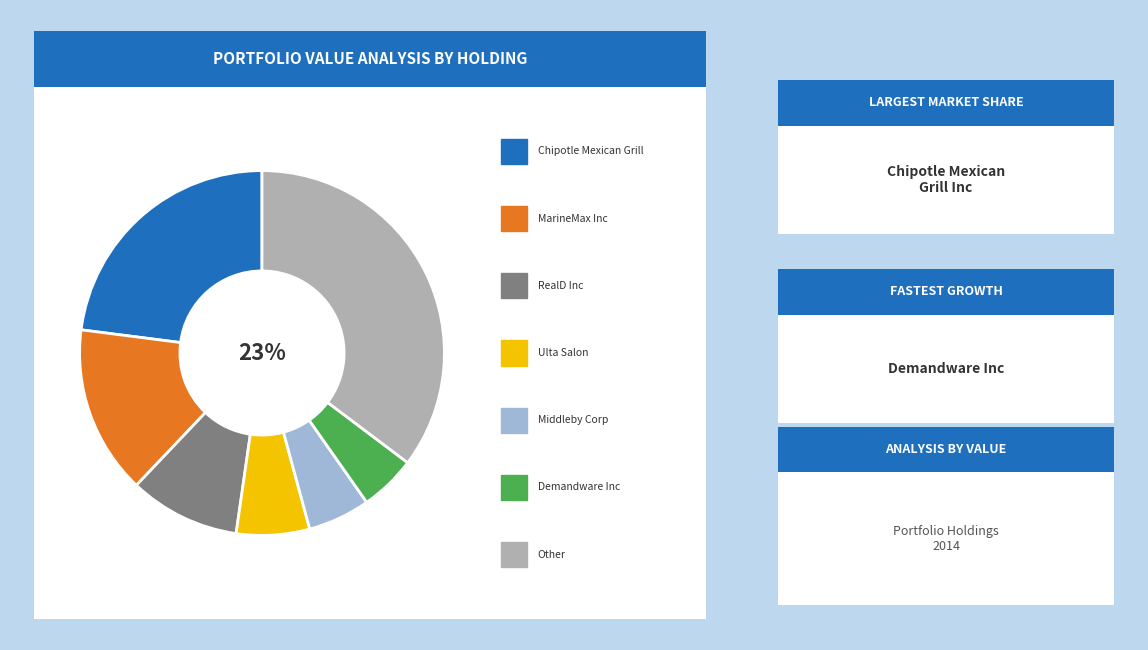

What is the total percentage of DEMANDWARE INC and ULTA SALON COSMETCS & FRAG I?

11.5%